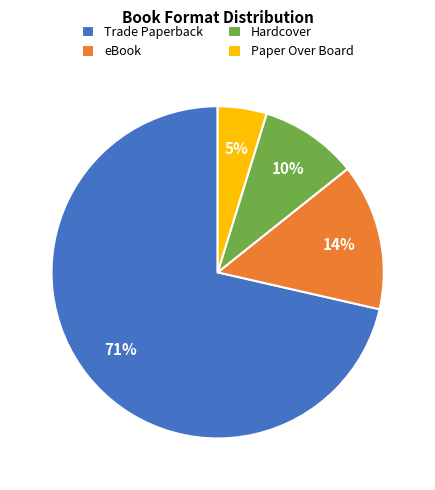

How many segments does this pie chart have?

4